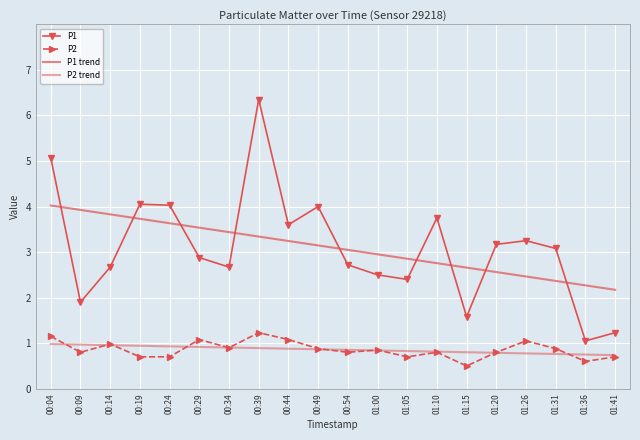

List the labels in order of P2 trend value, largest first.

00:04, 00:09, 00:14, 00:19, 00:24, 00:29, 00:34, 00:39, 00:44, 00:49, 00:54, 01:00, 01:05, 01:10, 01:15, 01:20, 01:26, 01:31, 01:36, 01:41